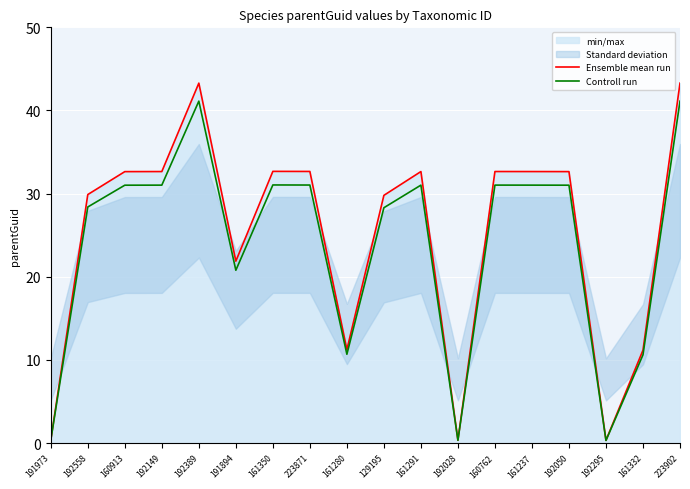

What is the approximate value of Ensemble mean run at 129195?

29.8